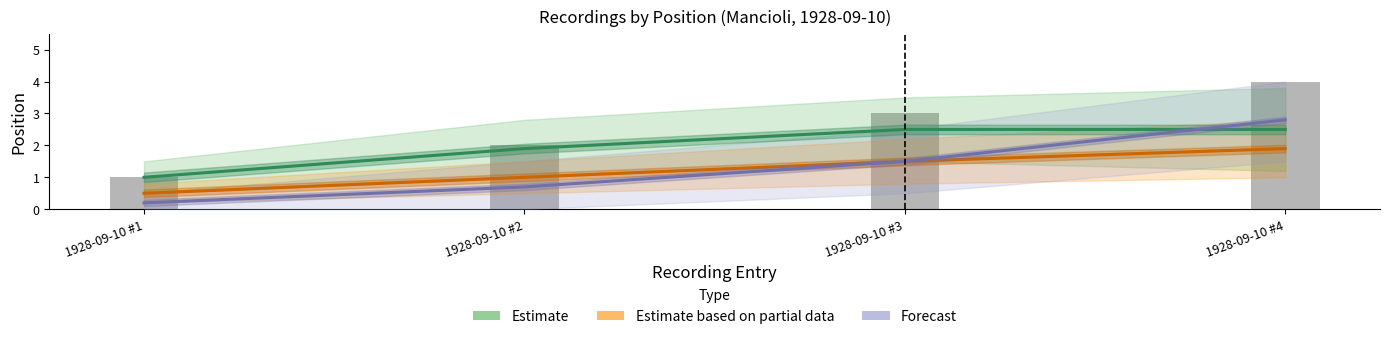

List the series in order of their peak value, lowest first.

Estimate based on partial data, Estimate, Forecast